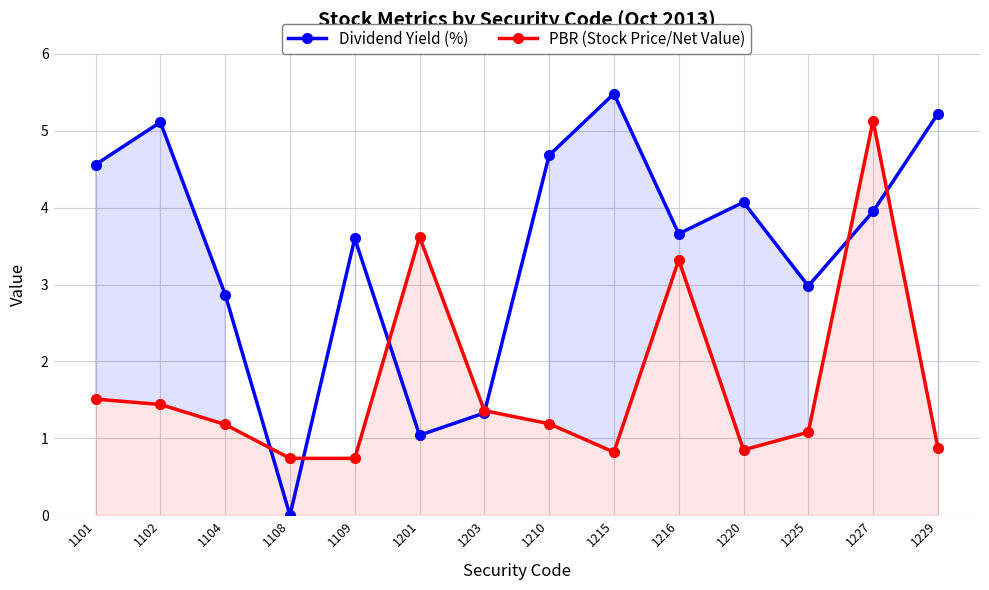

At which category is the sum across all series the highest?

1227